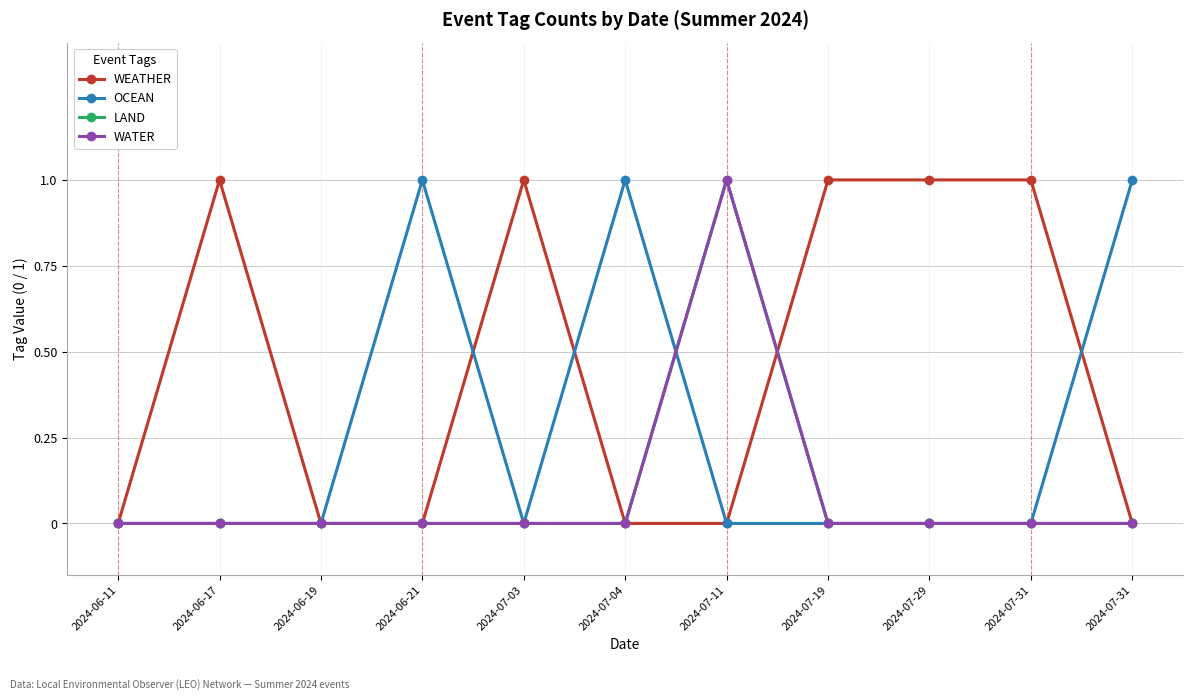

In LAND, how many points are higher than both neighbors (excluding endpoints)?

1